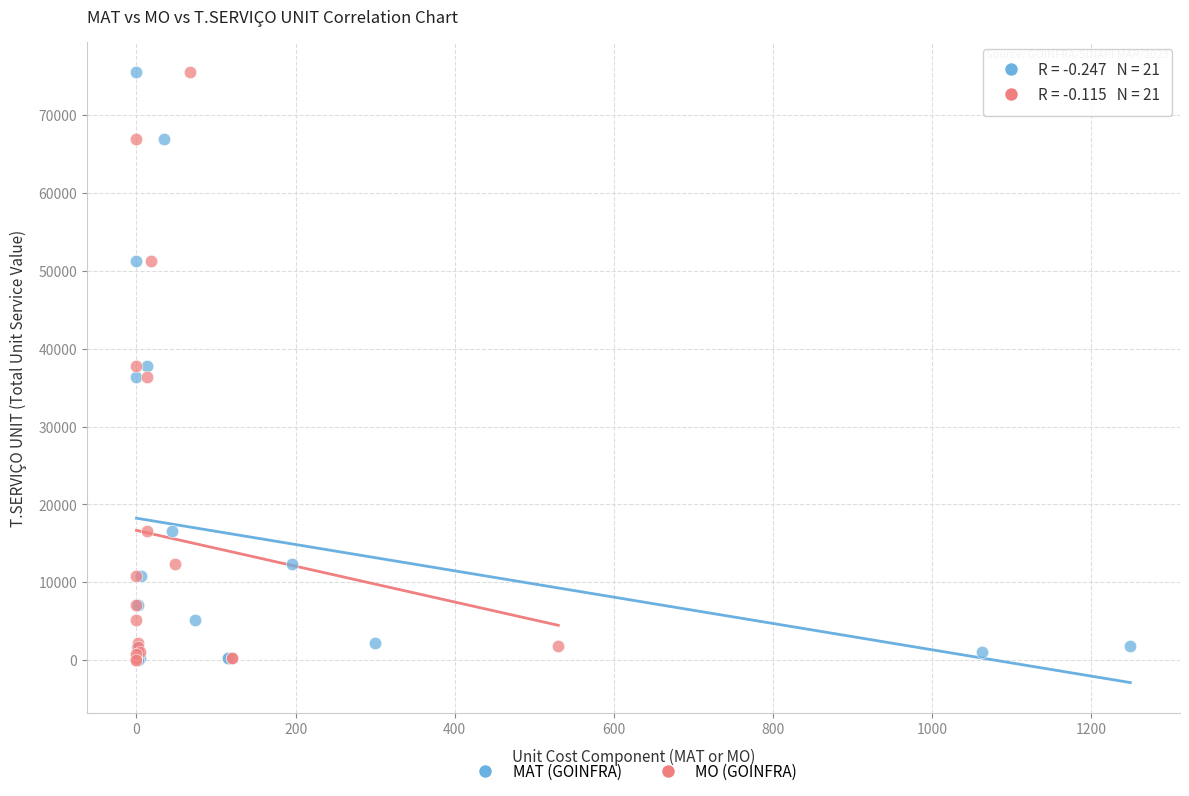

What are all the series names shown in the legend?

MAT (GOINFRA), MO (GOINFRA)